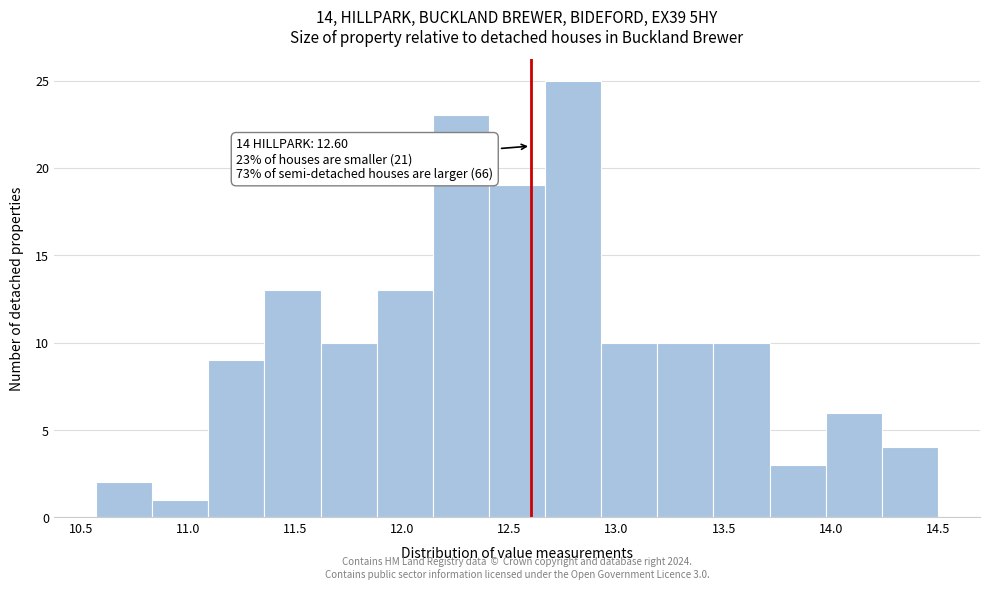

Which range on the x-axis has the tallest bar?

12.65 to 12.95